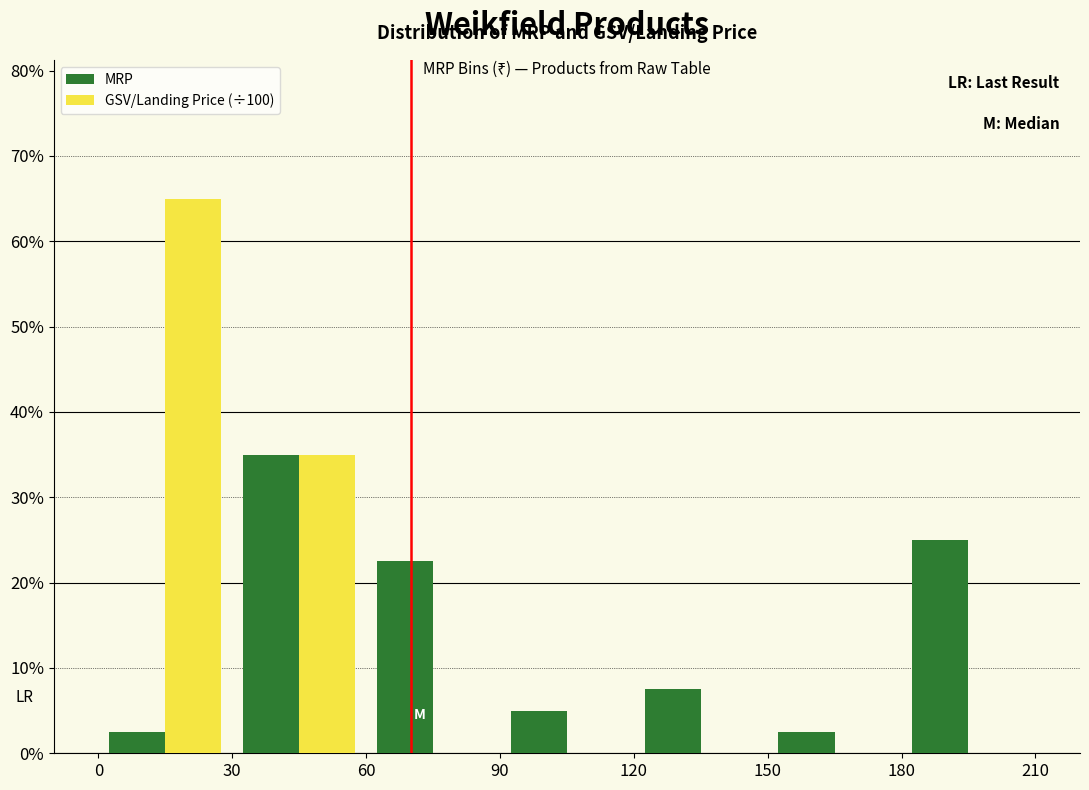

What is the height of the GSV/Landing Price (÷100) bar covering 0 to 30 on the x-axis? The values are not printed on the chart, so give them approximately, as read against the axis.

65